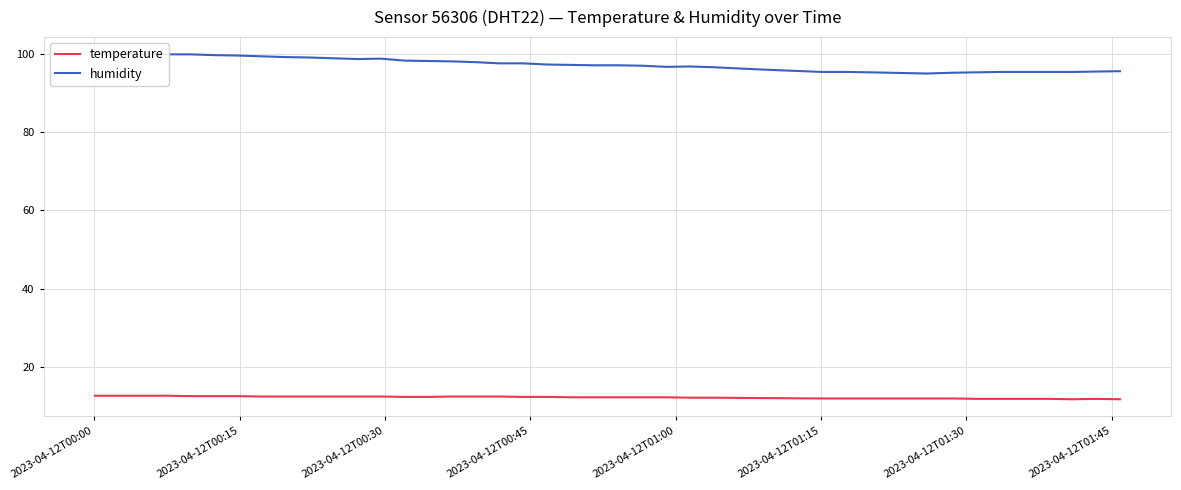

True or false: humidity and temperature cross at least once.

False